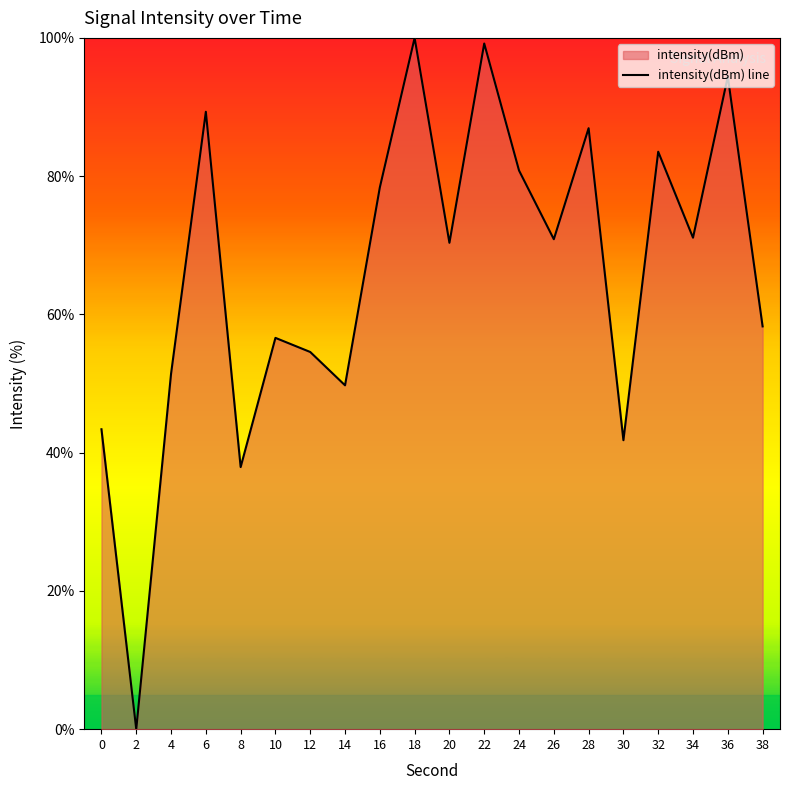

What is the value of the 5th point from the left?

37.9